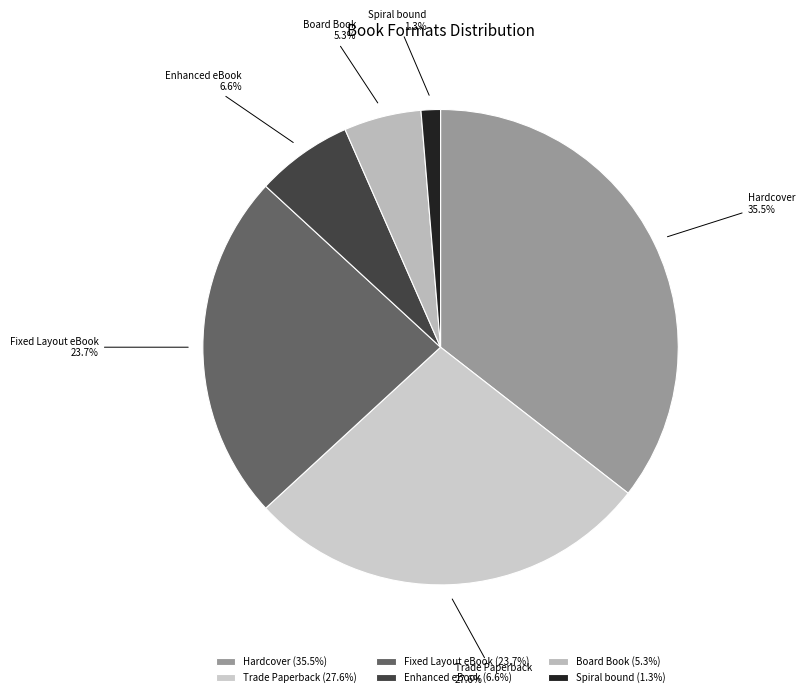

Which slice is the smallest?

Spiral bound